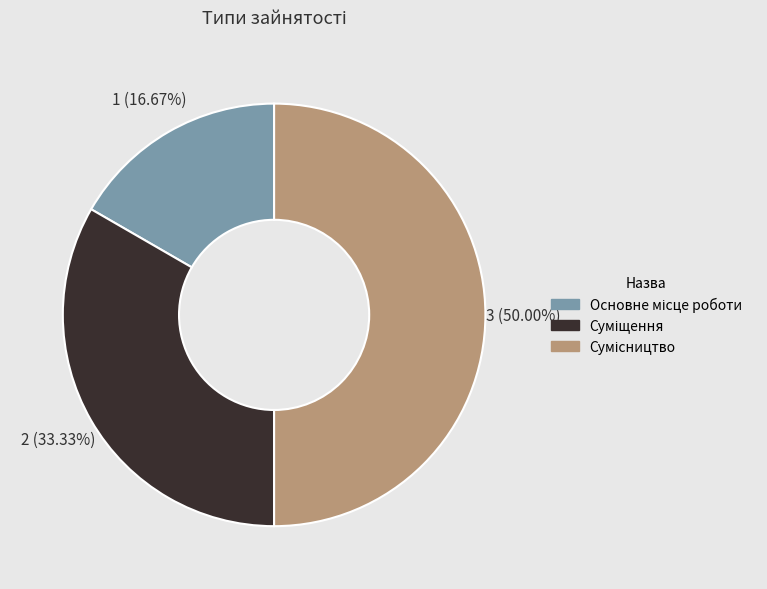

Count the number of slices in the pie.

3